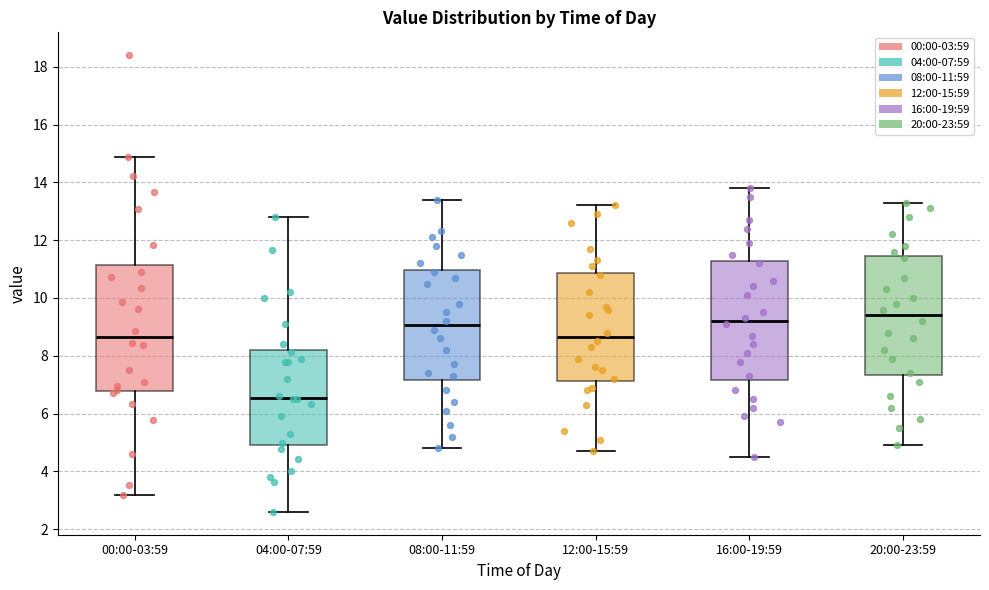

Comparing the boxes themselves (not the whiskers), which one is the tallest?

00:00-03:59